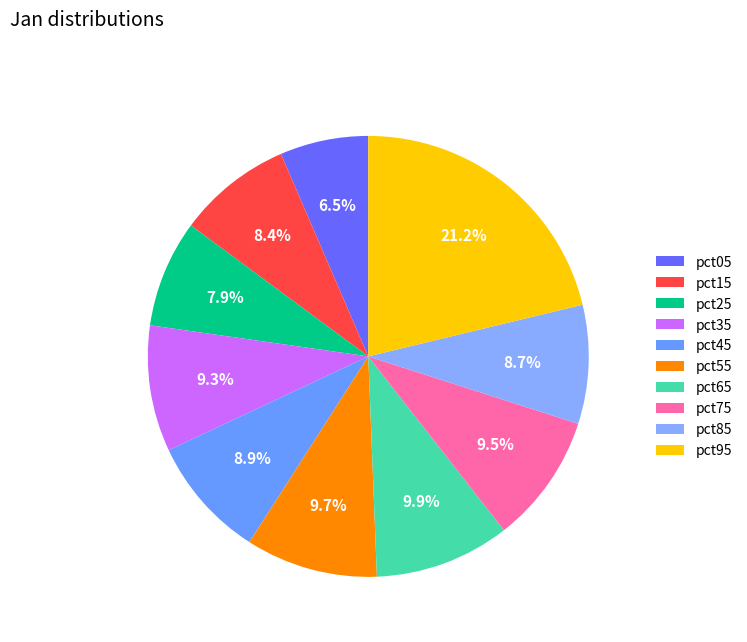

Which slice is the largest?

pct95